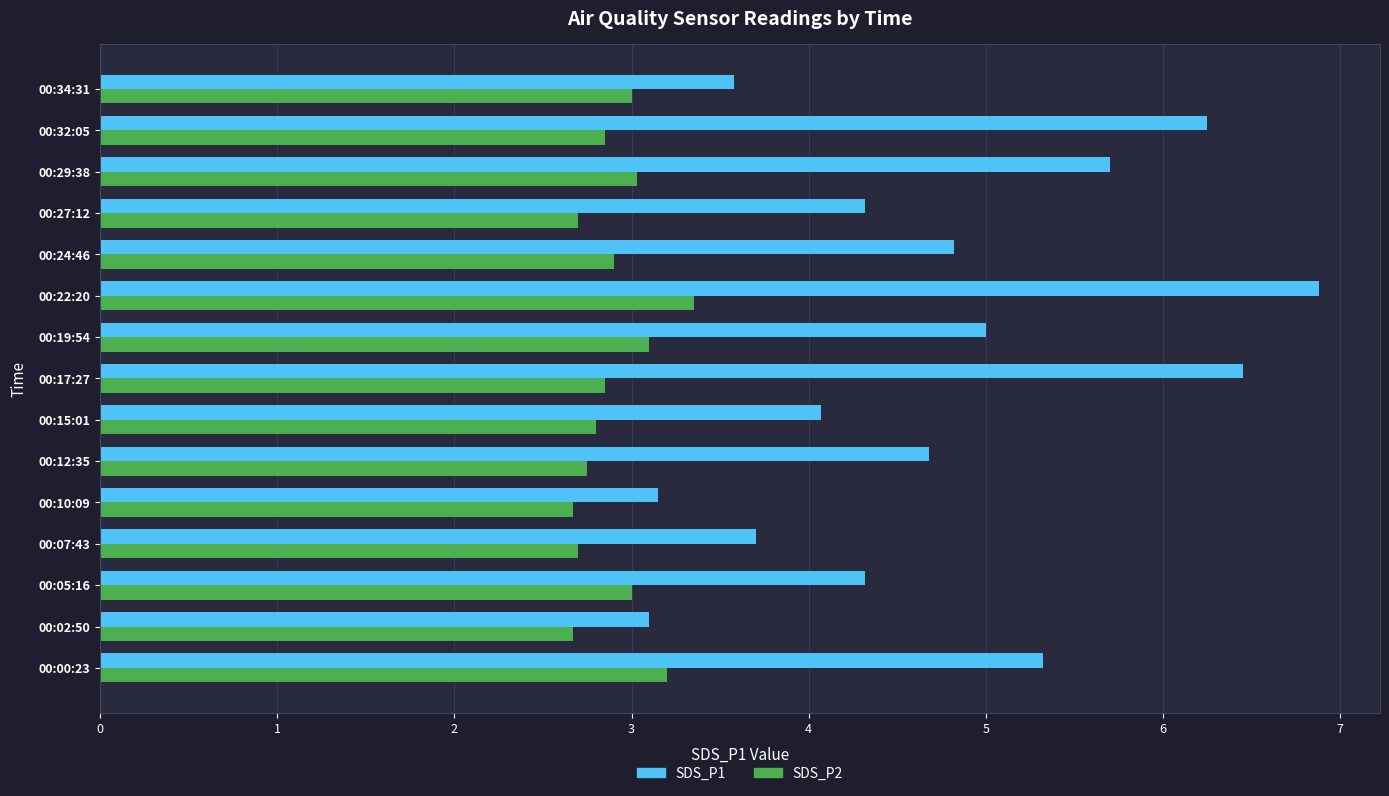

What is the maximum value for SDS_P1?

6.9